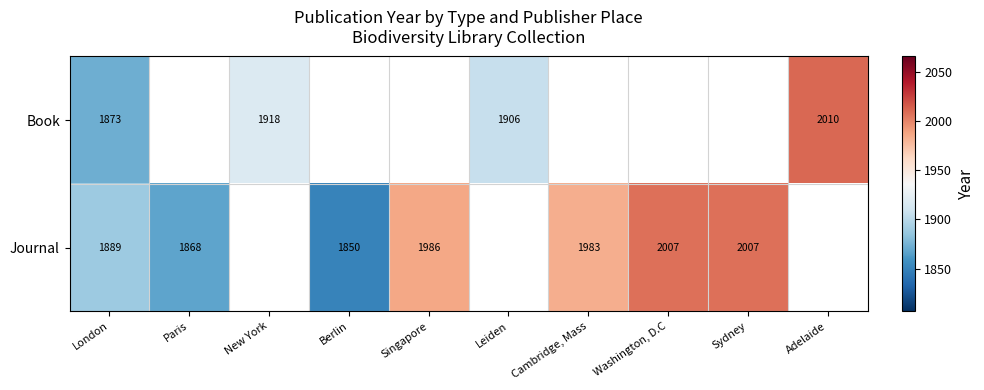

How many series are shown in this chart?

2